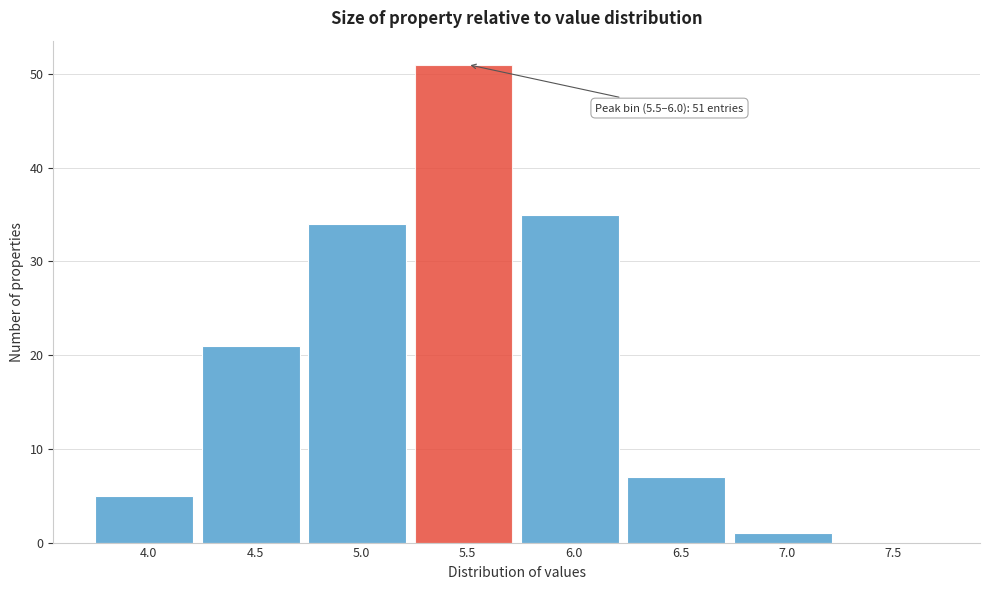

Reading left to right, transcribe all the data shown in this chart.

4.0=5	4.5=21	5.0=34	5.5=51	6.0=35	6.5=7	7.0=1	7.5=0